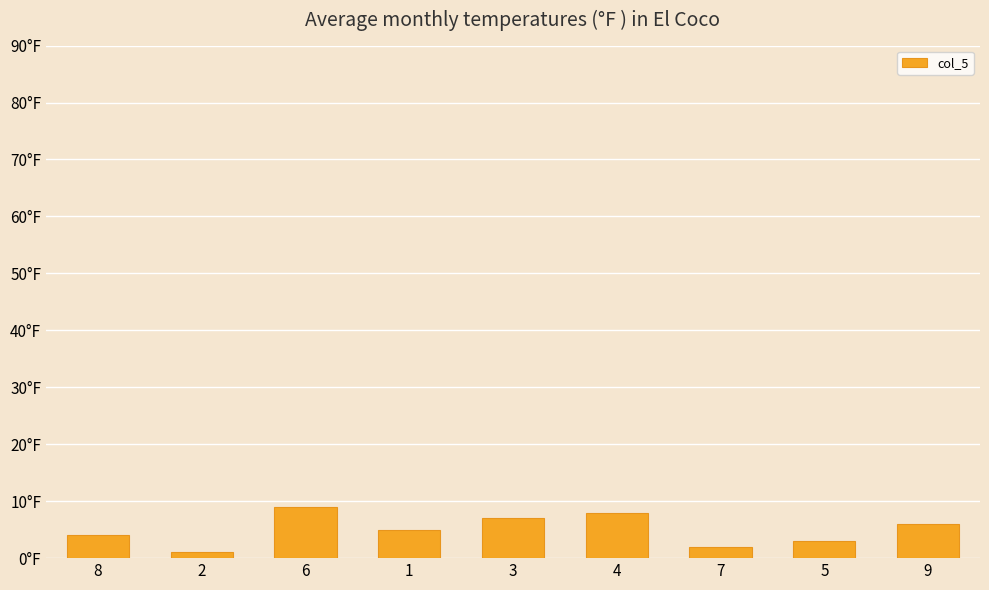

Reading left to right, what are all the values shown in this chart?

8=4	2=1	6=9	1=5	3=7	4=8	7=2	5=3	9=6